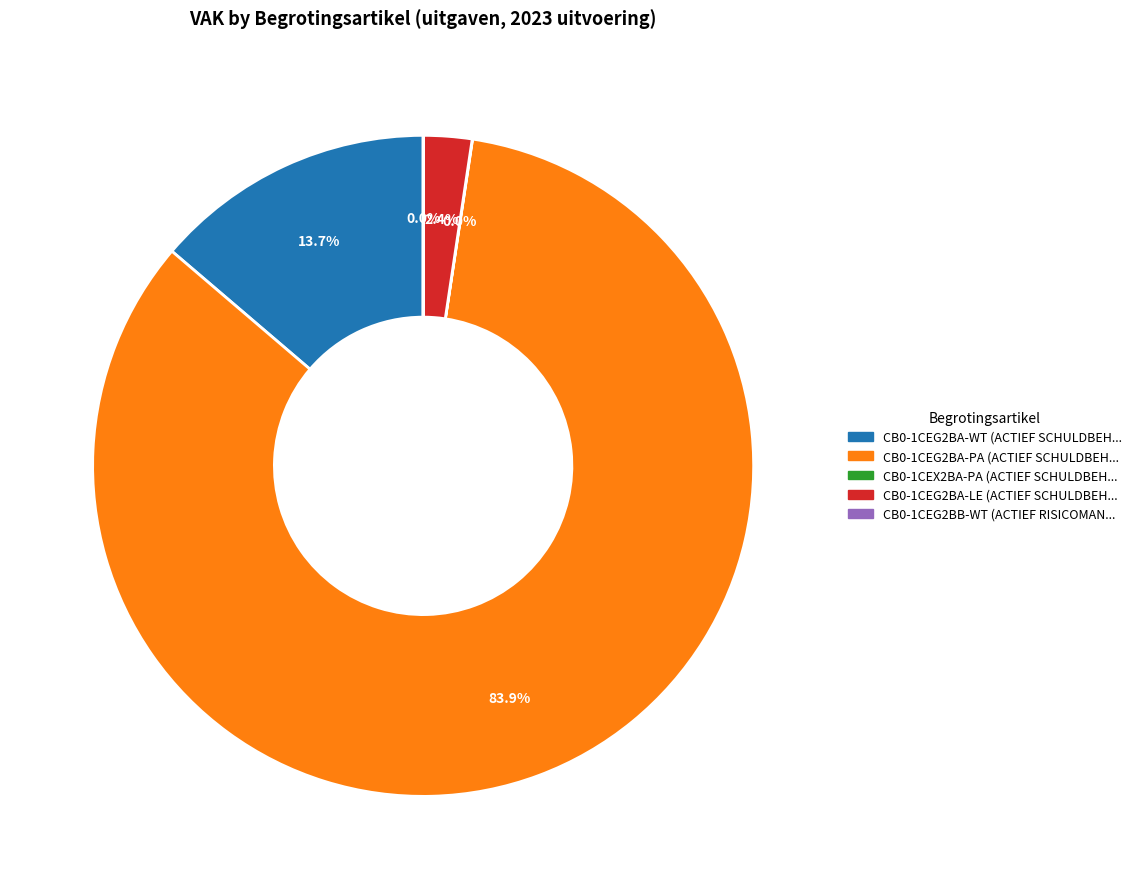

Is CB0-1CEG2BA-PA the majority of the pie?

Yes